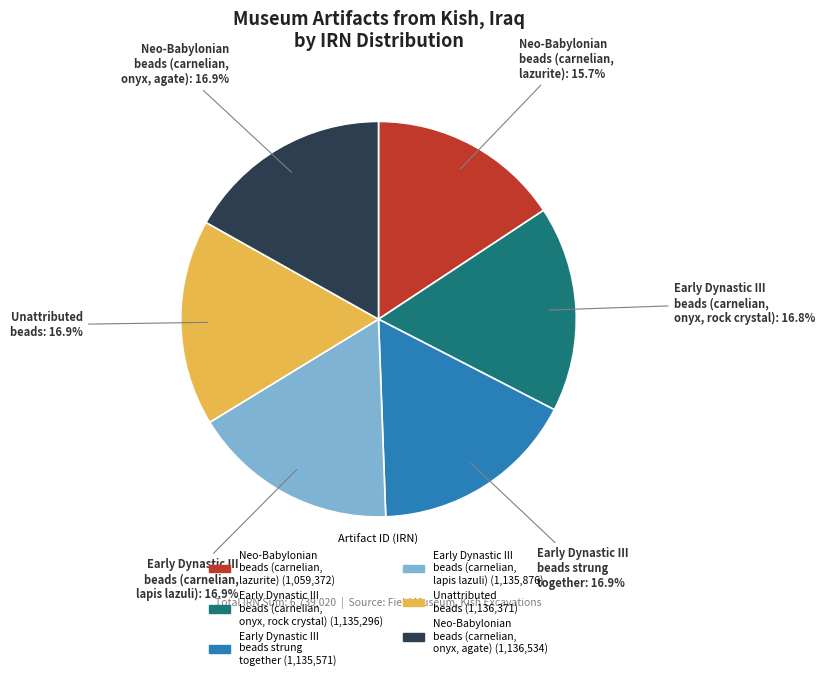

Does any single category account for the majority?

No